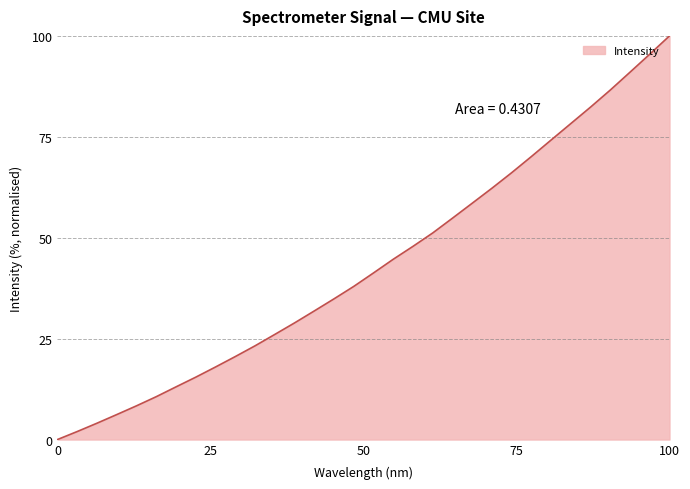

What is the greatest value displayed?

100.0